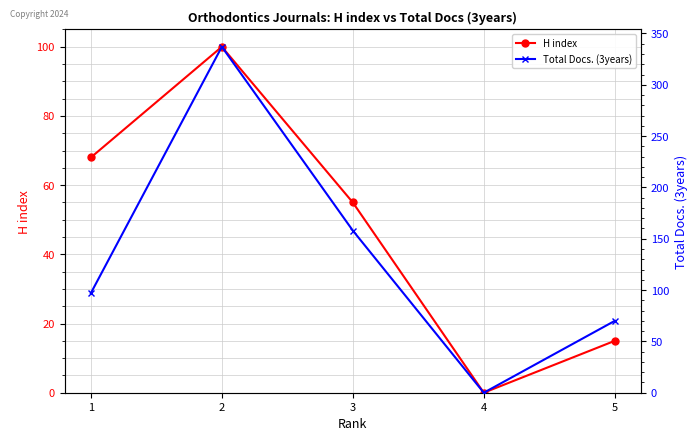

In Total Docs. (3years), how many points are higher than both neighbors (excluding endpoints)?

1